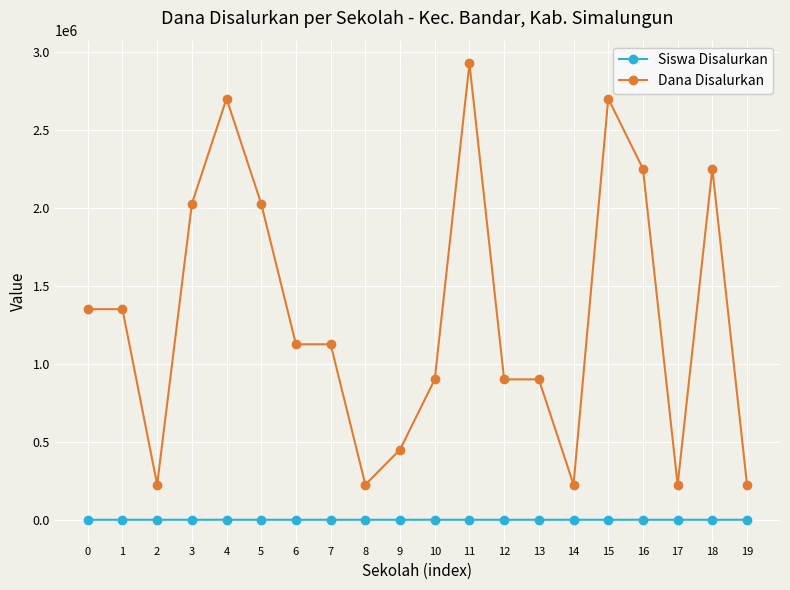

What is the sum of all Dana Disalurkan values?

26100000